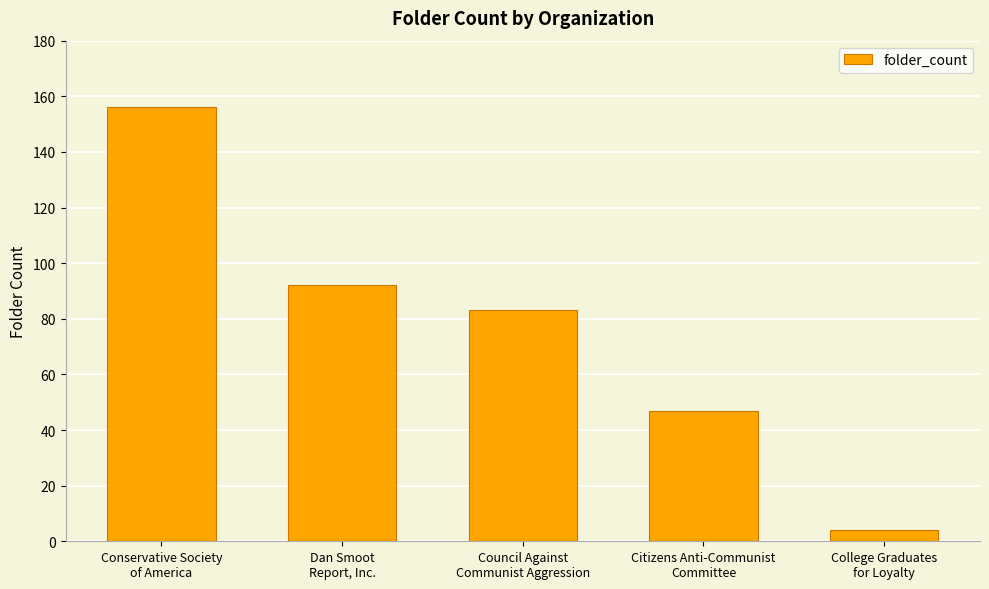

What is the value of the 1st bar from the left?

156